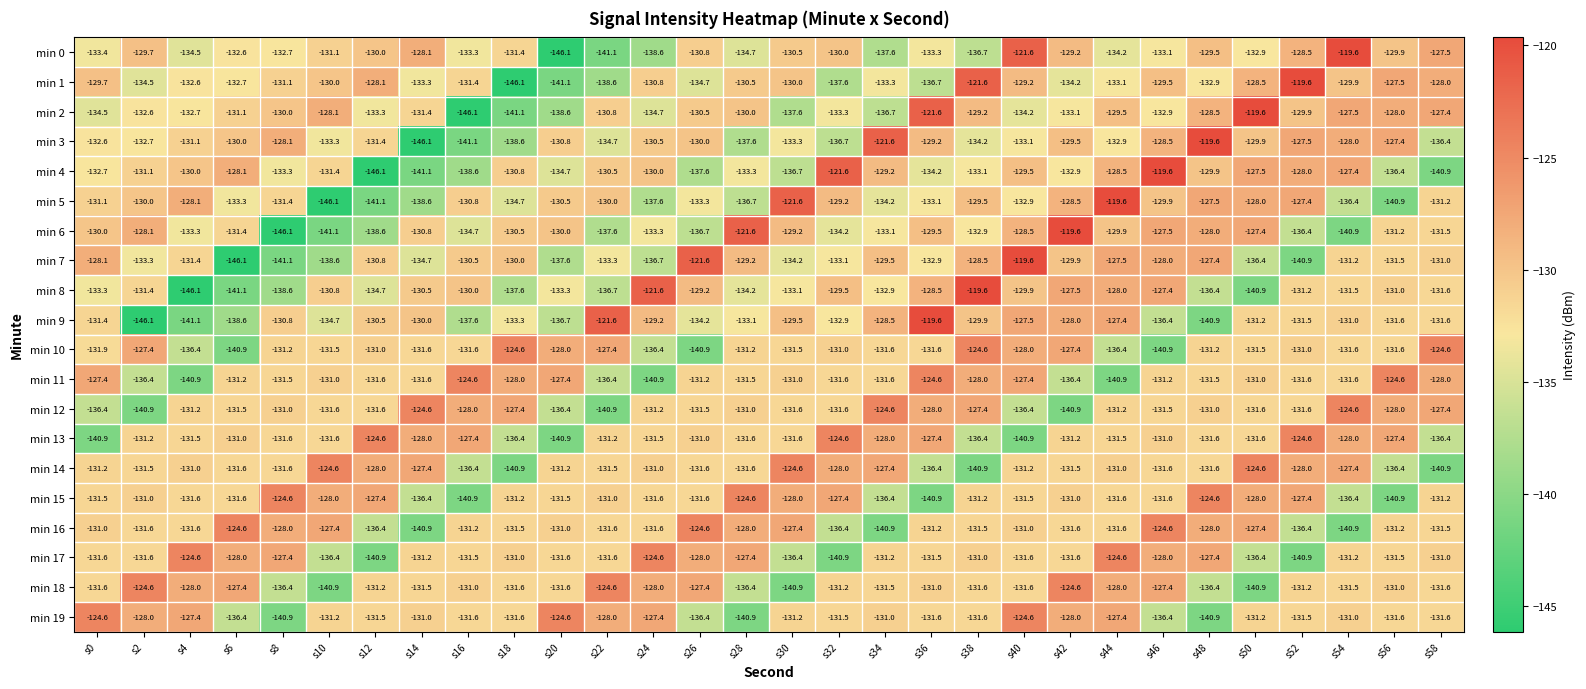

Is it true that min 15 equals -131.6 at s24?

True